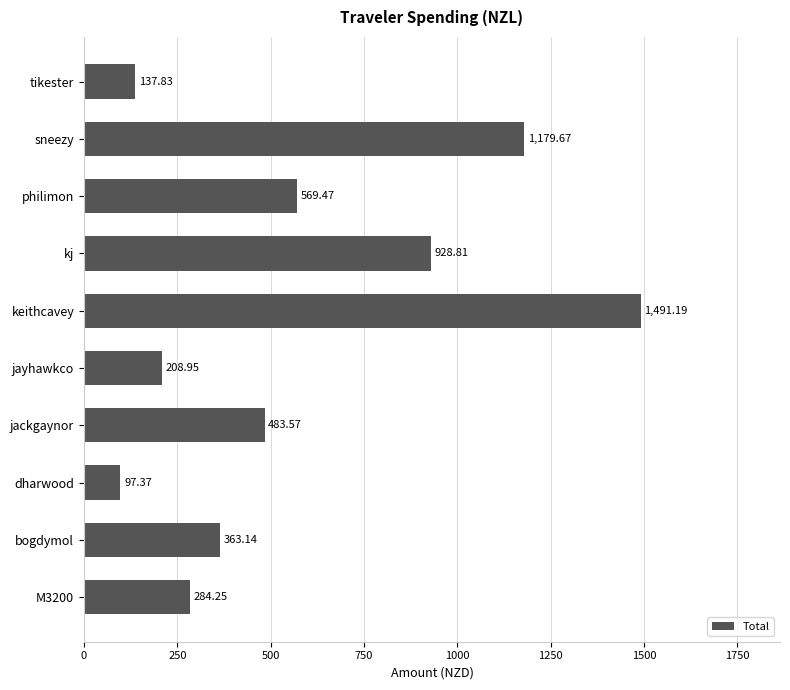

At which label is the value closest to 794?

kj